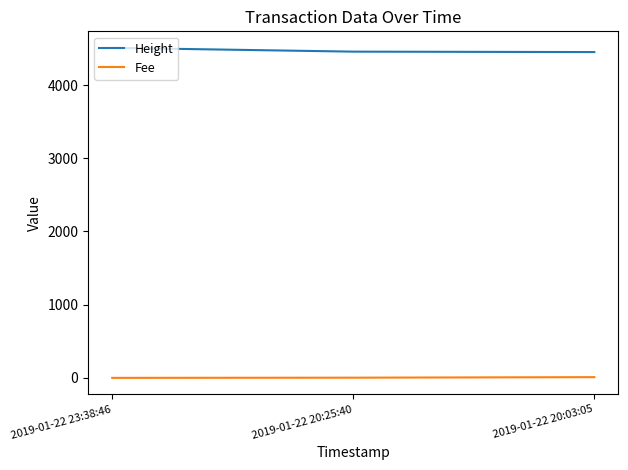

What is the spread (max minus min) of values at 2019-01-22 20:25:40?

4454.3